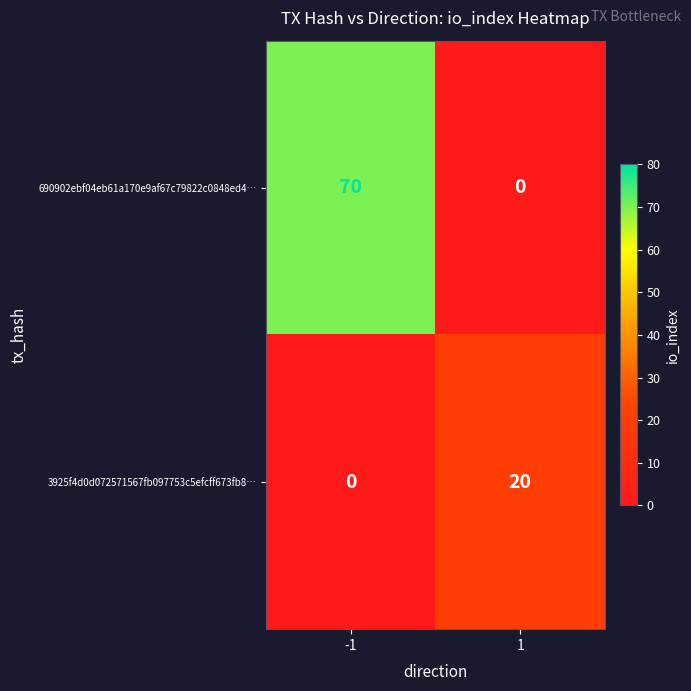

Is it true that 690902ebf04eb61a170e9af67c79822c0848ed4… equals 70 at -1?

True